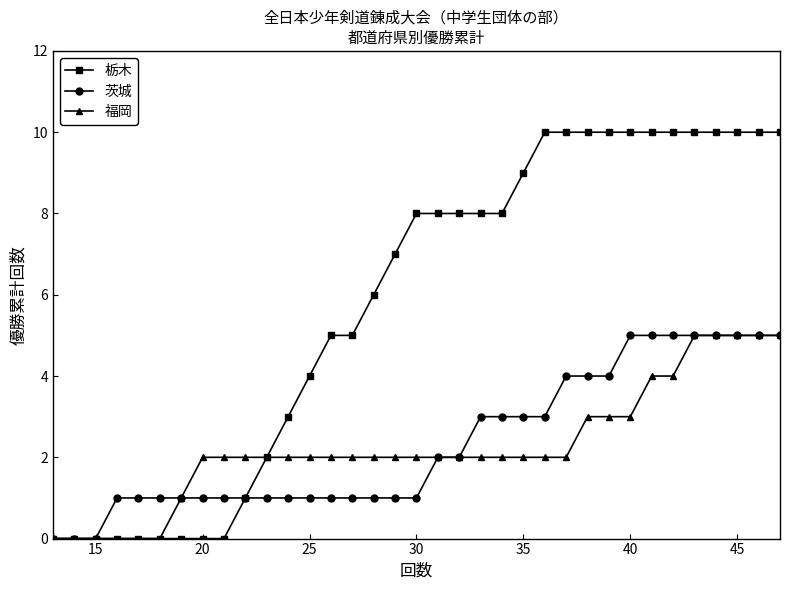

Which series has the widest spread of values?

栃木